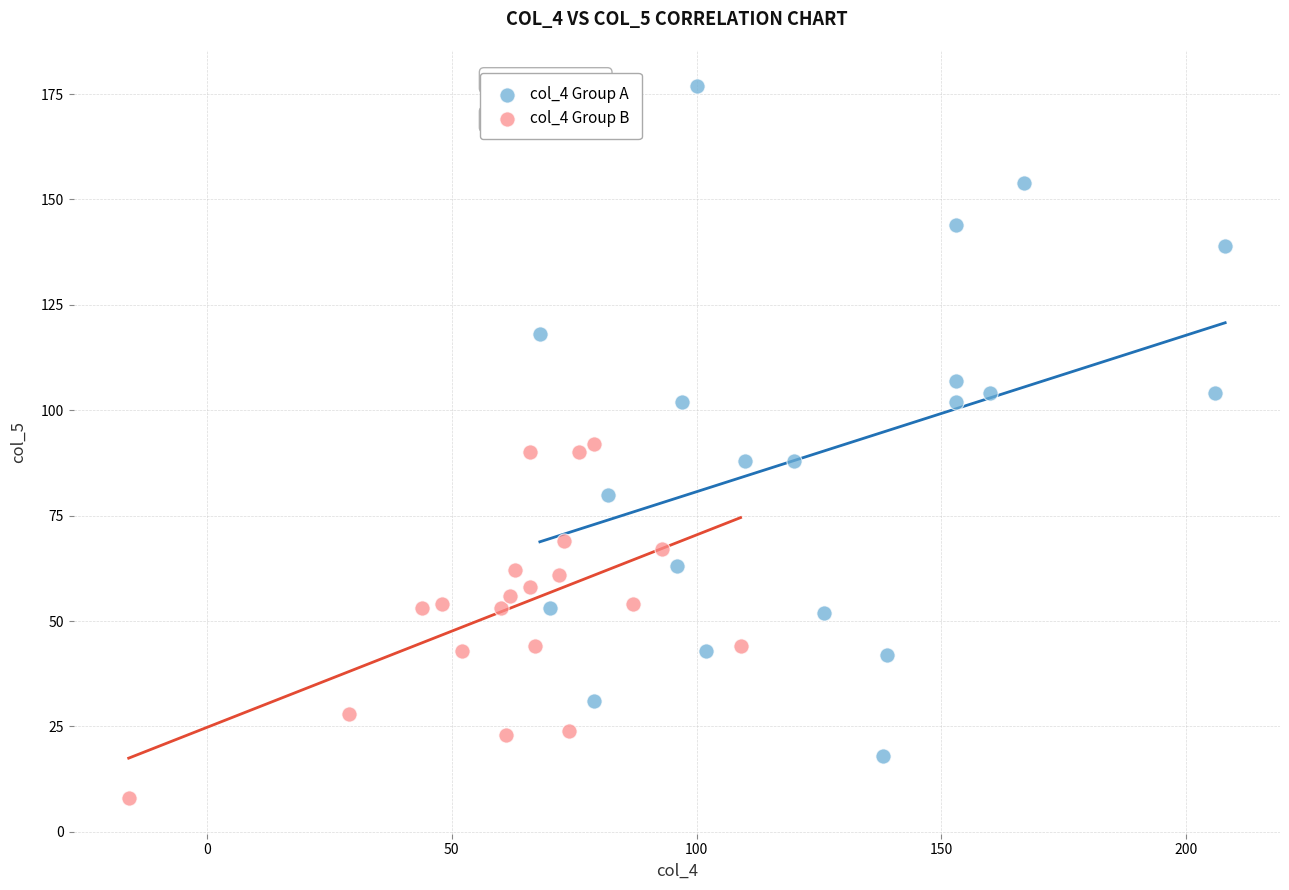

Which series contains the highest Y value?

col_4 Group A